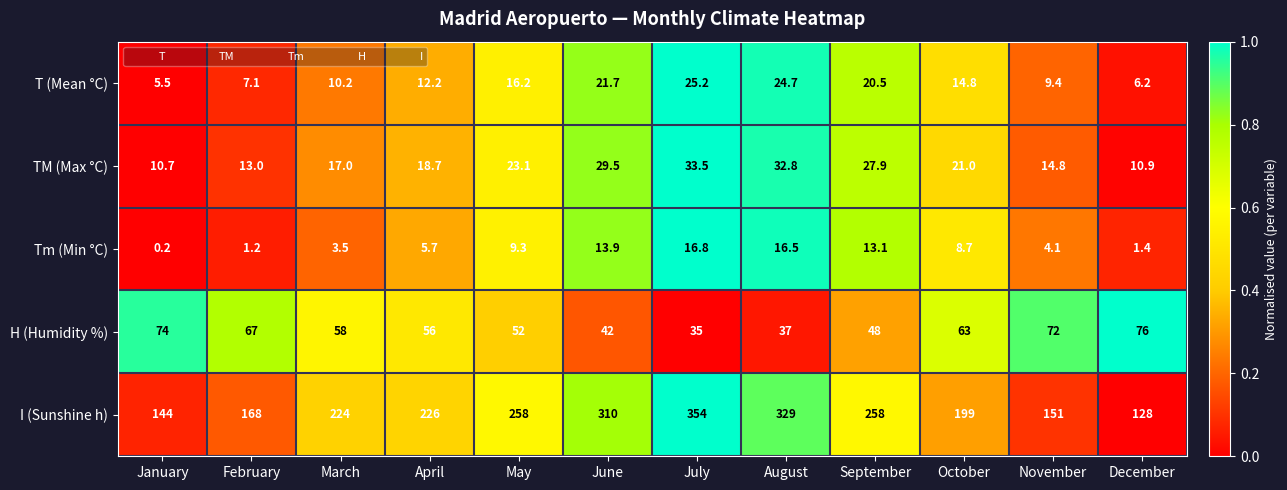

Which series has the largest total across all categories?

I (Sunshine h)